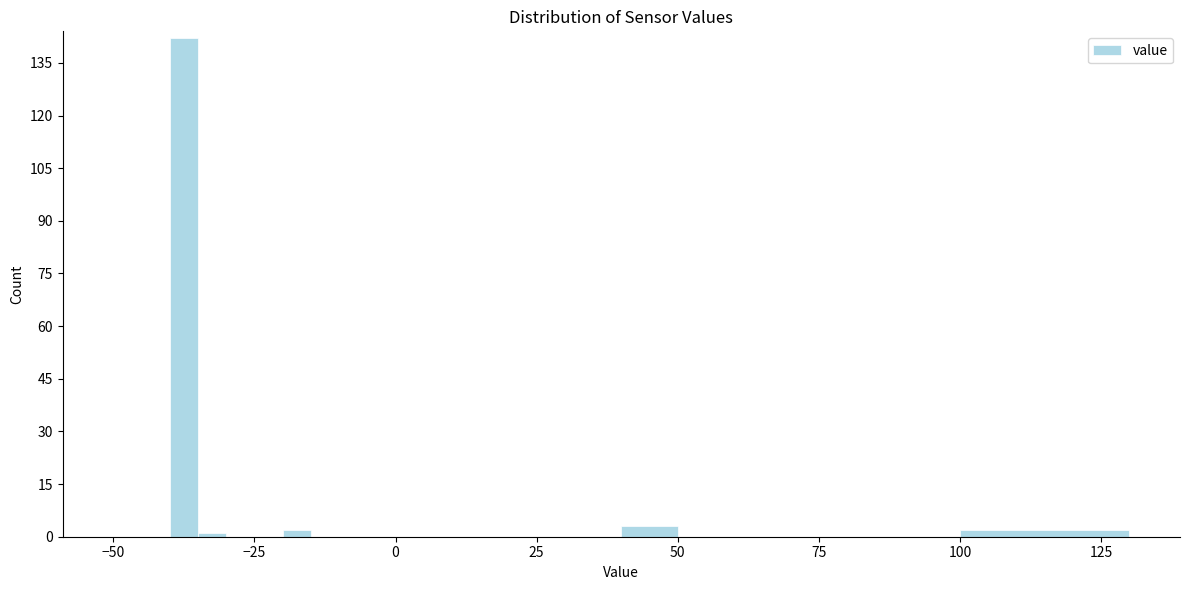

Around what value on the x-axis is the tallest bar? Give the approximate position of its centre, as read against the axis.

-35